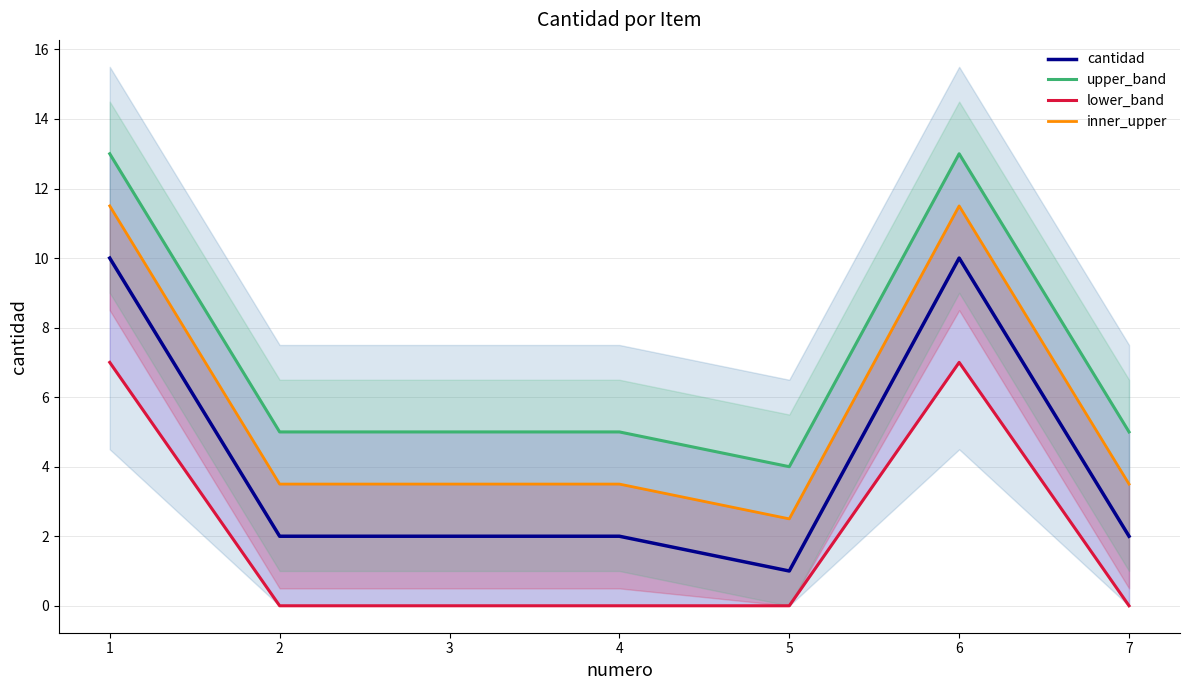

Reading left to right, list all the values displayed in this chart.

cantidad: 10.0	2.0	2.0	2.0	1.0	10.0	2.0
upper_band: 13.0	5.0	5.0	5.0	4.0	13.0	5.0
lower_band: 7.0	0.0	0.0	0.0	0.0	7.0	0.0
inner_upper: 11.5	3.5	3.5	3.5	2.5	11.5	3.5